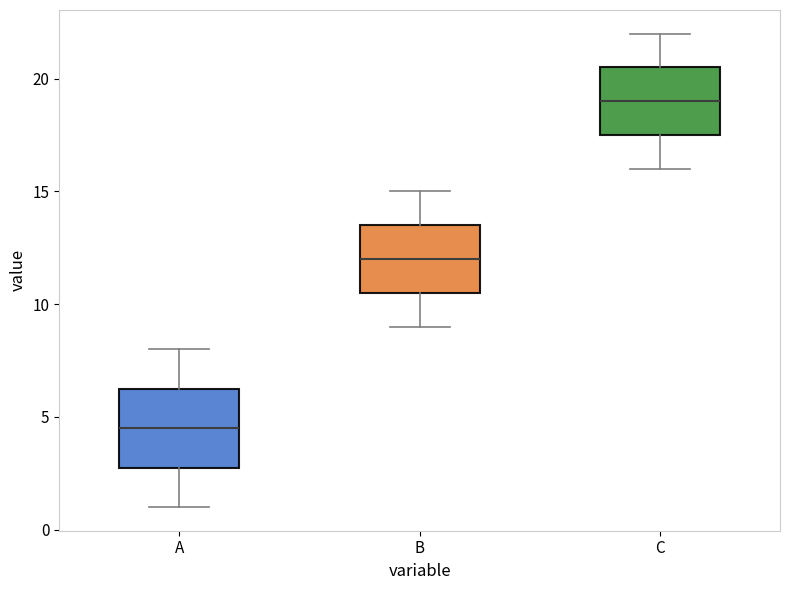

Where does the lower whisker of the box for A end on the y-axis? The values are not printed on the chart, so give them approximately, as read against the axis.

1.0